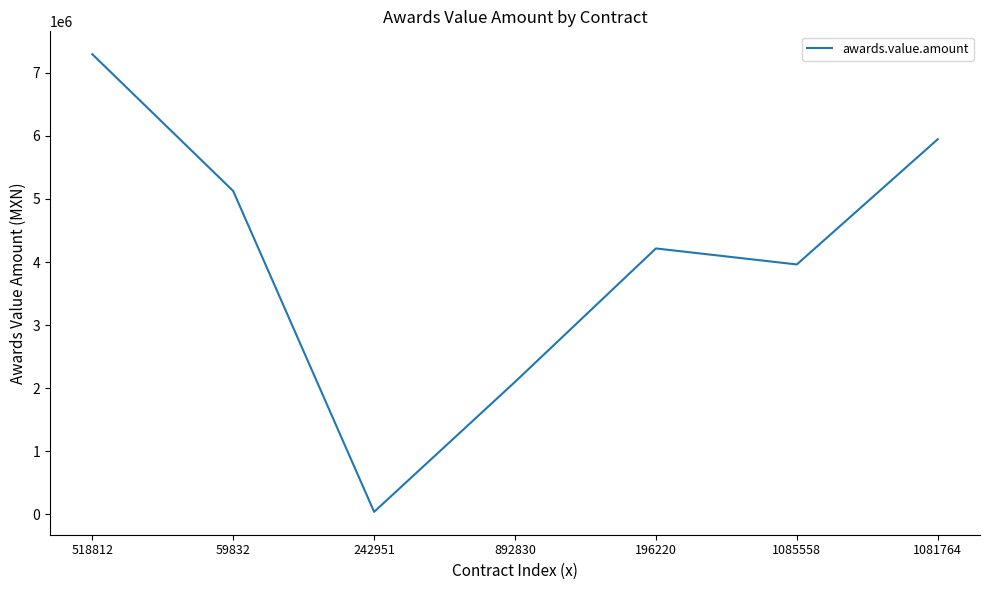

Reading left to right, what are all the values shown in this chart?

7295458.3	5126653.2	39552.2	2099904.1	4215980.9	3962056.7	5947333.2